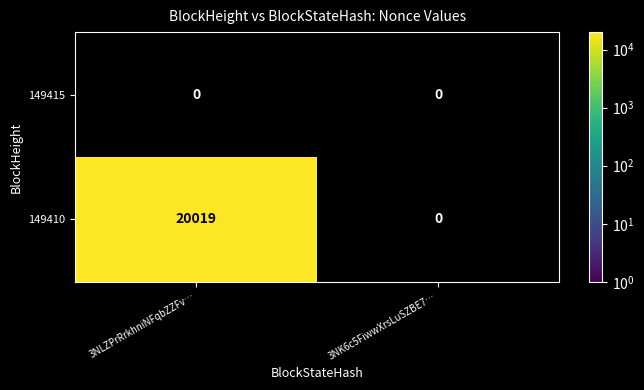

Reading left to right, extract all data points from this chart.

149415: 3NLZPrRrkhniNFqbZZFv…=0	3NK6c5FiwwXrsLuSZBE7…=0
149410: 3NLZPrRrkhniNFqbZZFv…=20019	3NK6c5FiwwXrsLuSZBE7…=0